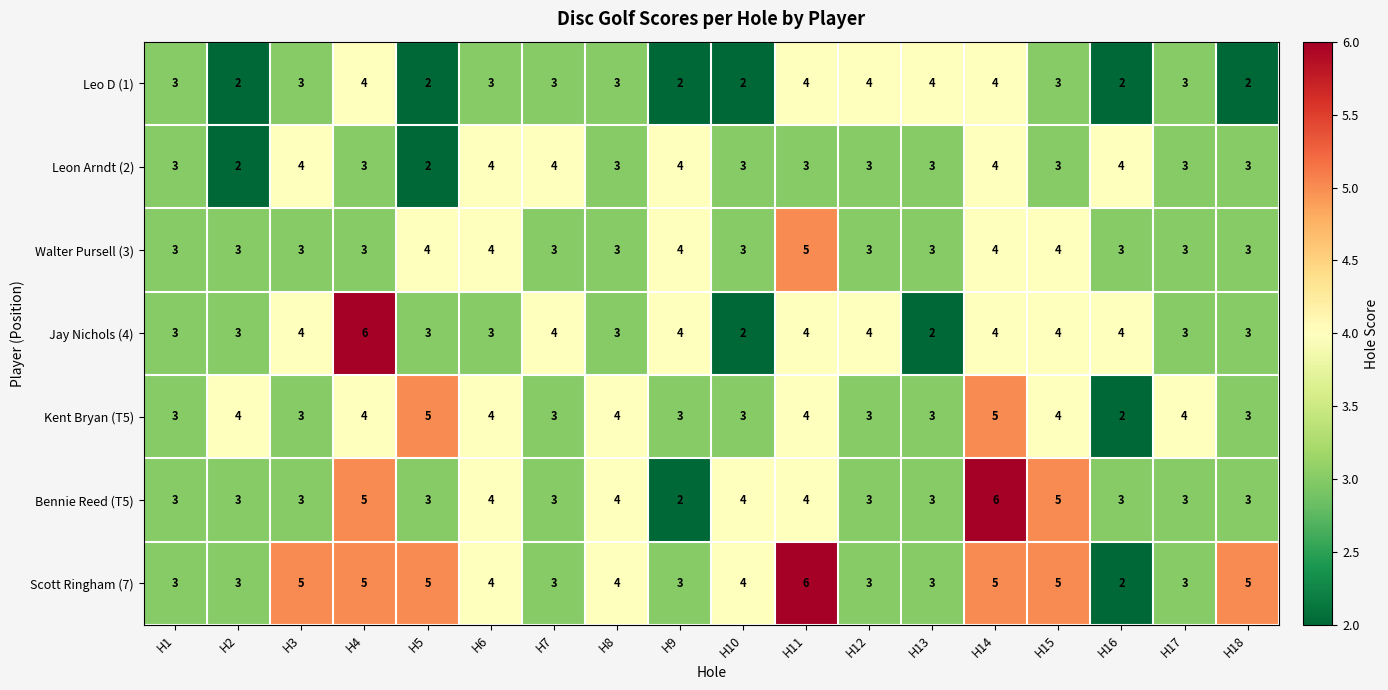

Count the Leo D (1) values in the range 2 to 4.

18